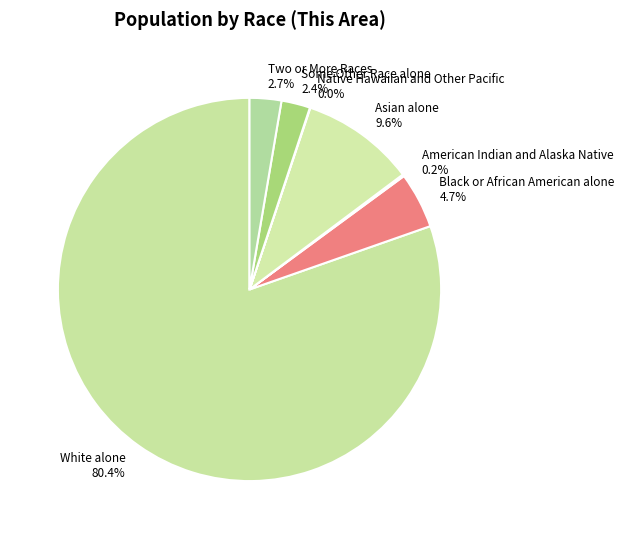

Between Asian alone 9.6% and White alone 80.4%, which is larger?

White alone 80.4%